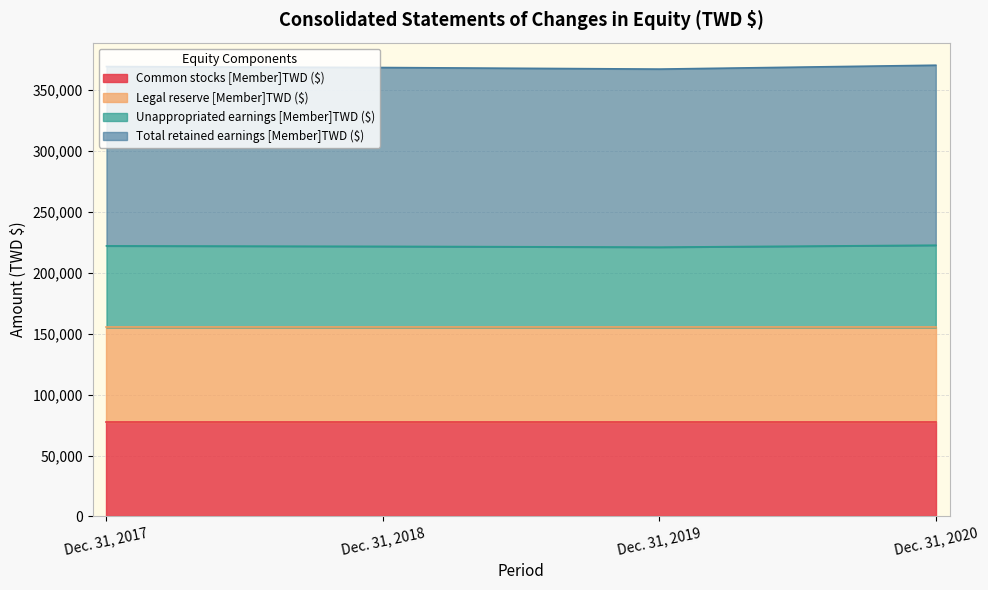

Does the chart have visible grid lines?

Yes